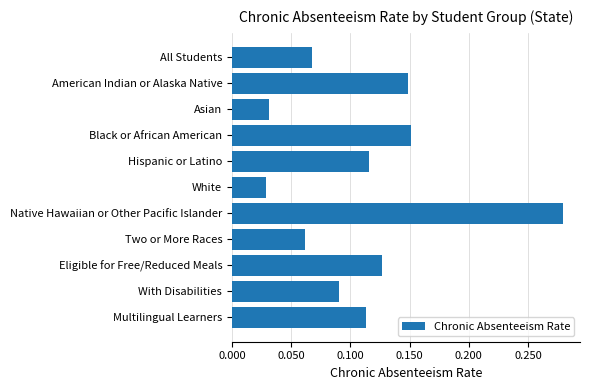

True or false: the data shows 0.0 at Hispanic or Latino.

False